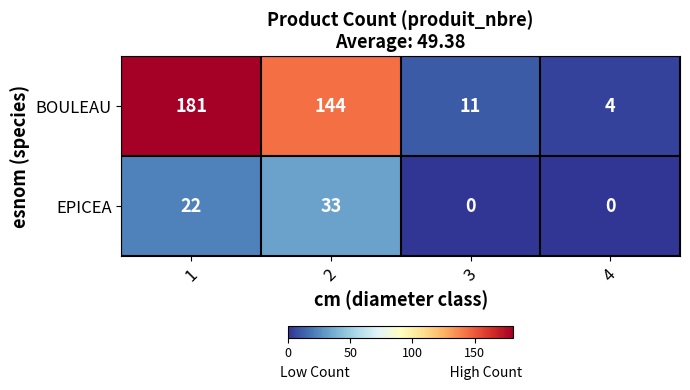

Rank the series by their maximum value, from highest to lowest.

BOULEAU, EPICEA